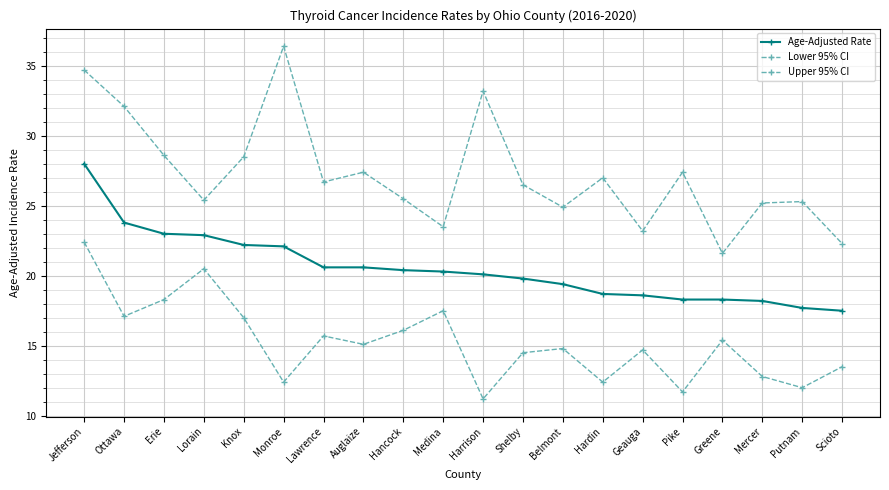

What is the total value across all series at Medina?

61.3